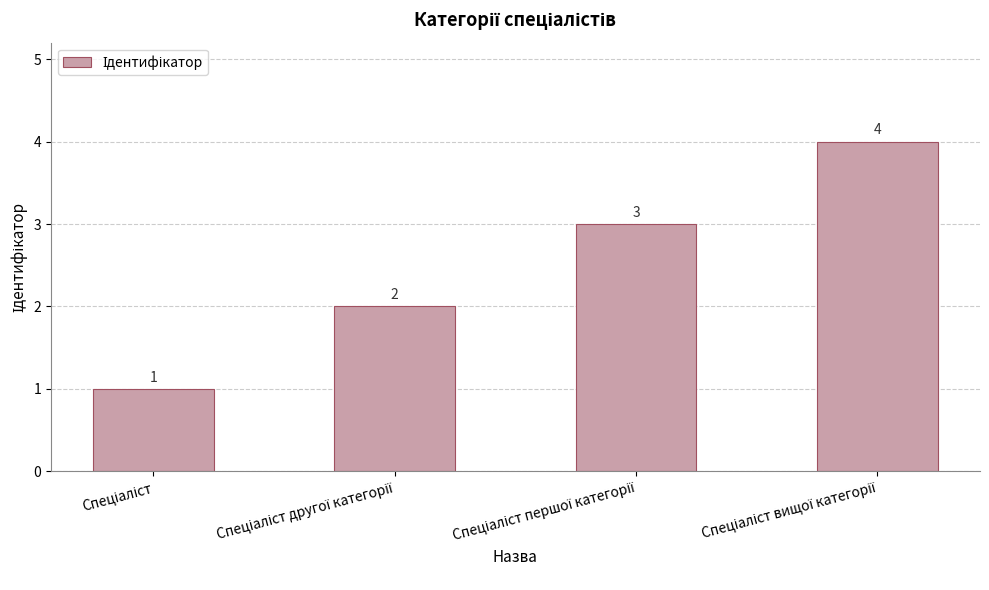

What is the difference between the maximum and minimum values?

3